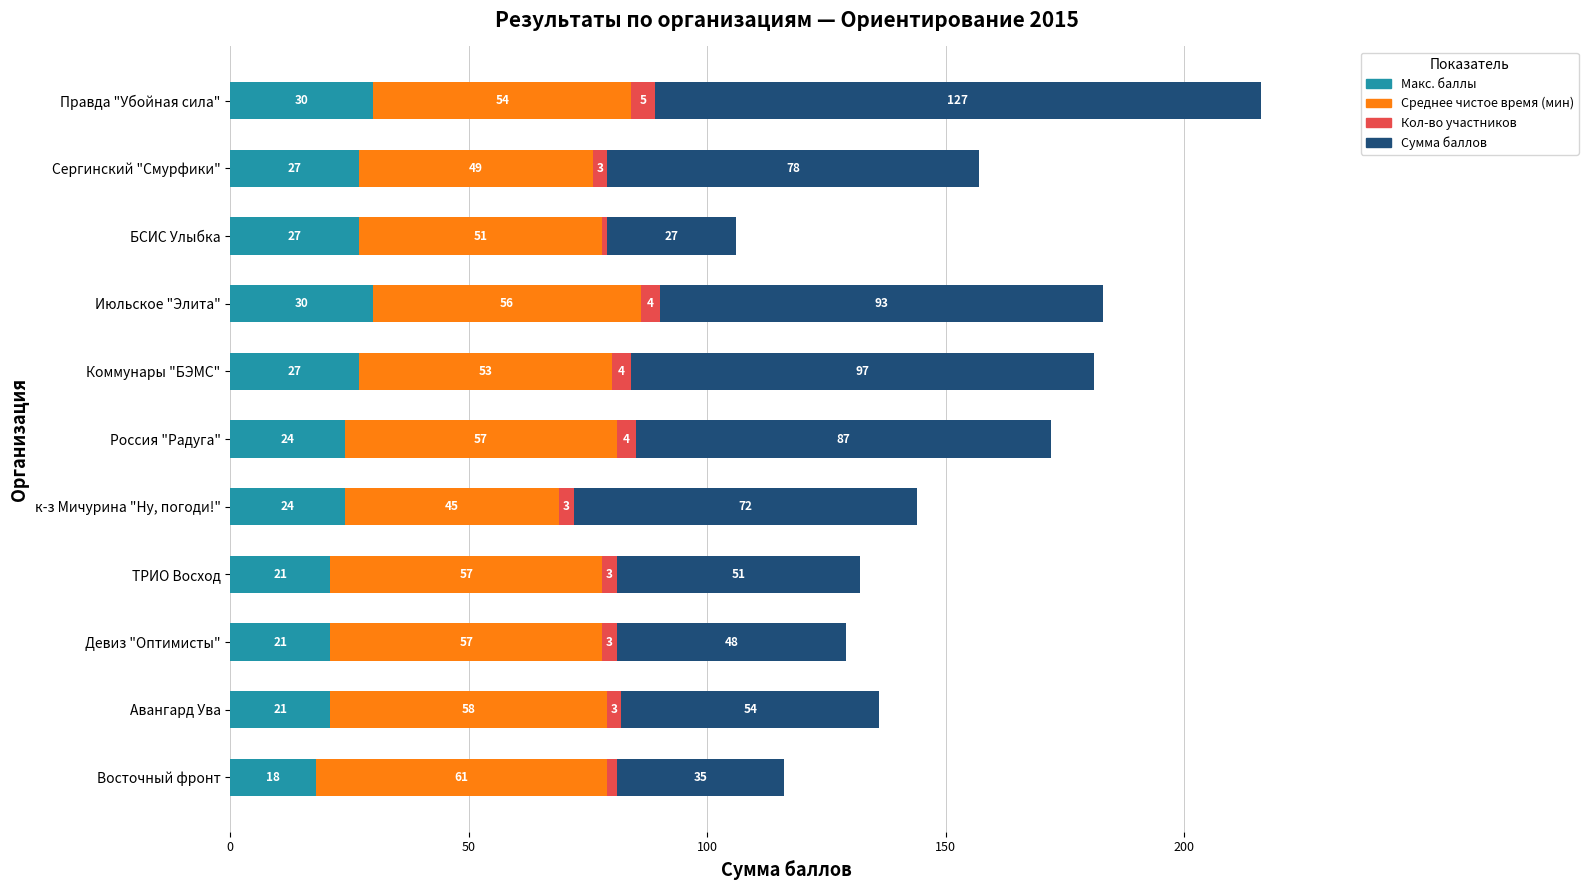

What is the sum of all Макс. баллы values?

270